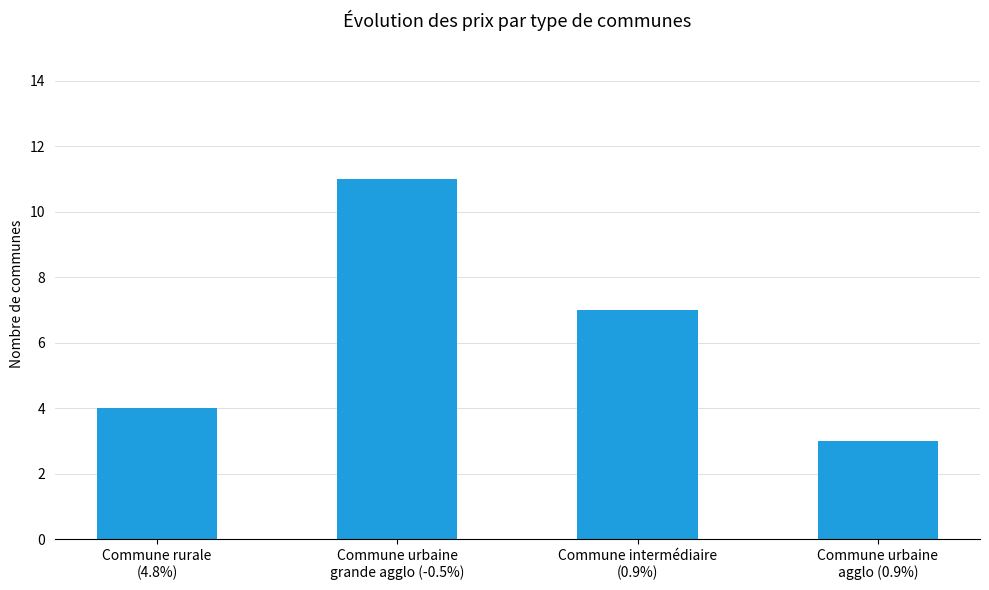

Count the number of categories in the chart.

4